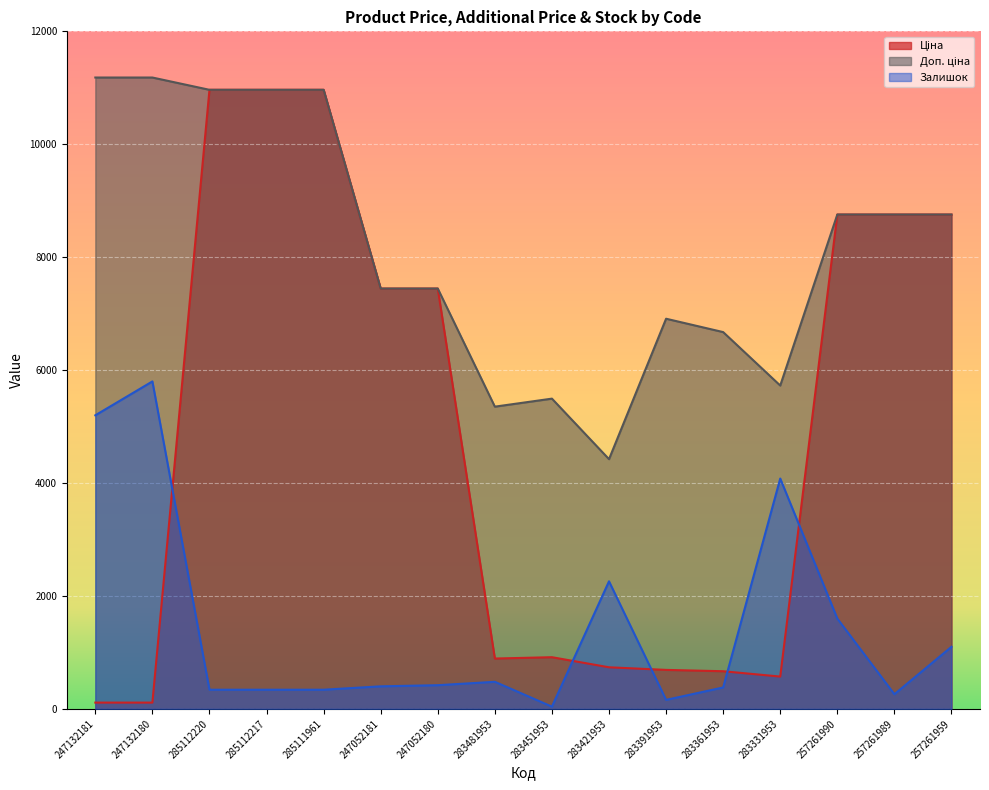

Rank the categories by Доп. ціна value from lowest to highest.

283421953, 283481953, 283451953, 283331953, 283361953, 283391953, 247052181, 247052180, 257261990, 257261989, 257261959, 285112220, 285112217, 285111961, 247132181, 247132180